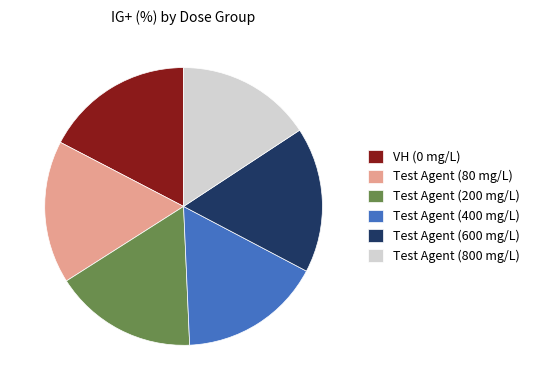

Does Test Agent (80 mg/L) account for over 50% of the chart?

No